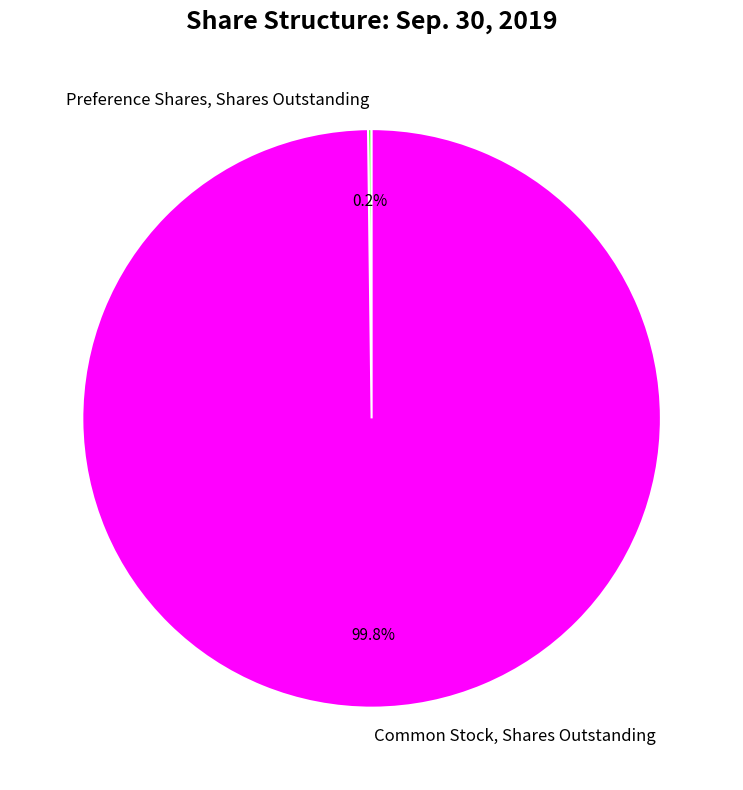

What is the majority slice?

Common Stock, Shares Outstanding